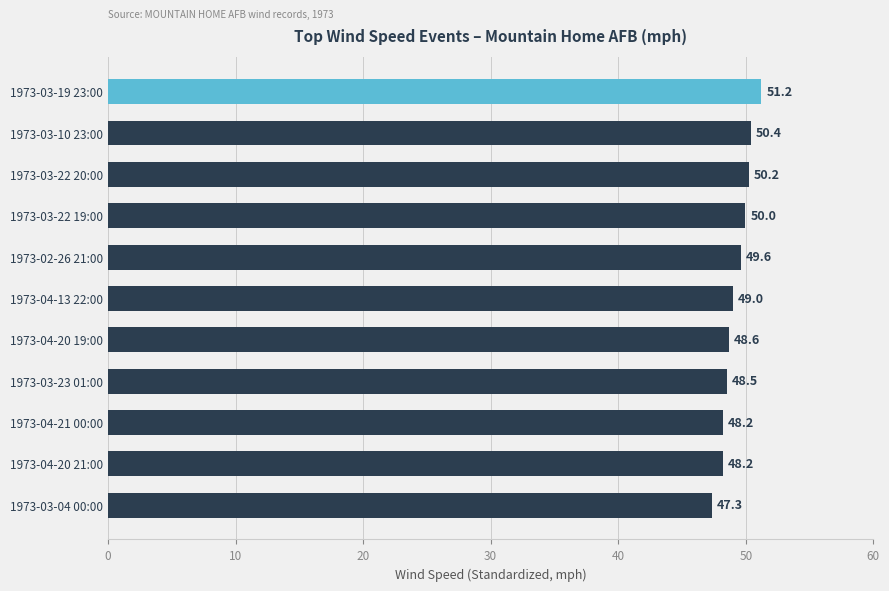

What is the change in value from 1973-03-19 23:00 to 1973-03-04 00:00?

-3.9